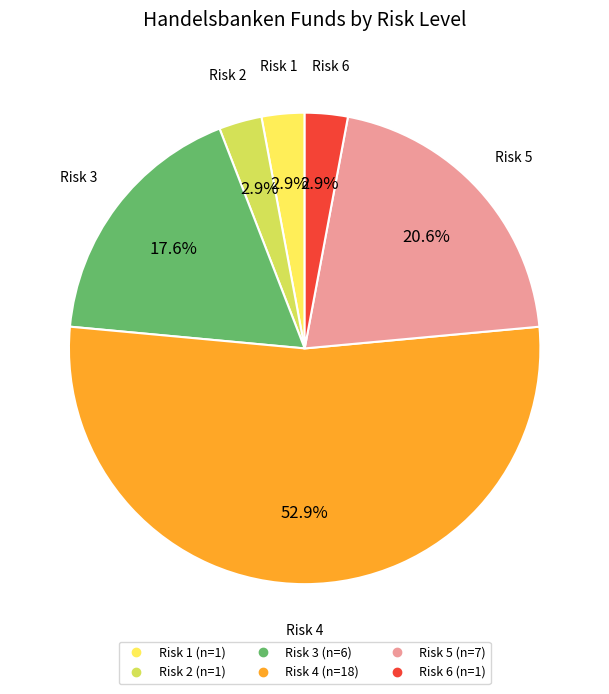

True or false: Risk 6 accounts for 41% of the total.

False